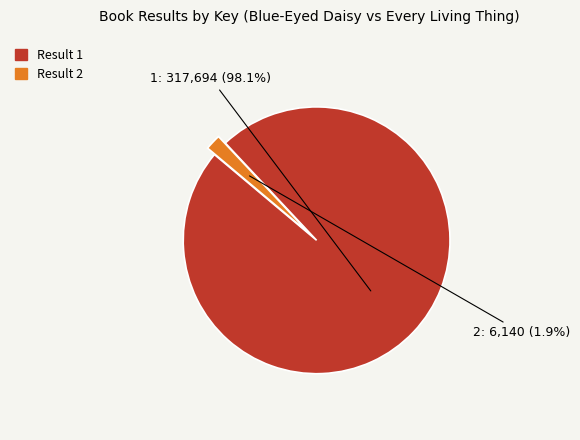

To the nearest percent, what is the difference between the 2 and 1 slice percentages?

96%